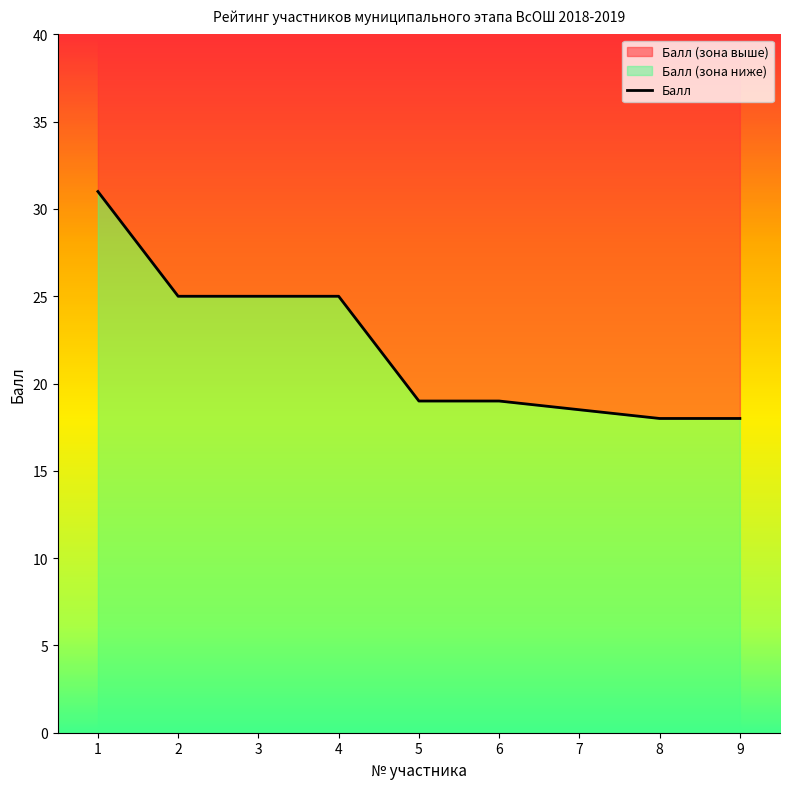

The chart shows a value of 19.0 at 5. True or false?

True